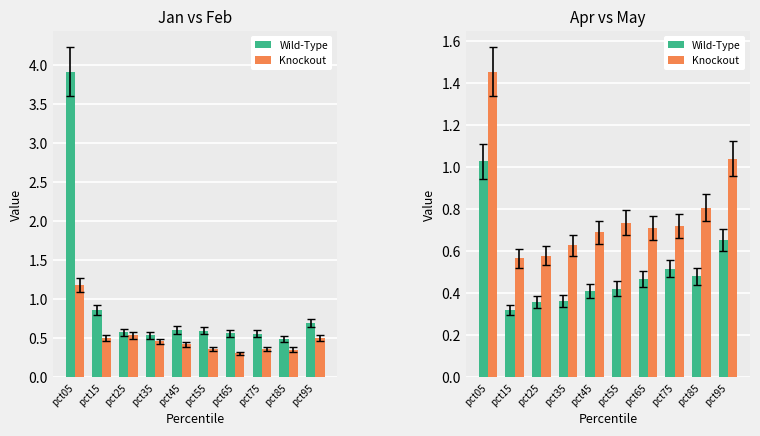

What are all the series names shown in the legend?

Wild-Type, Knockout